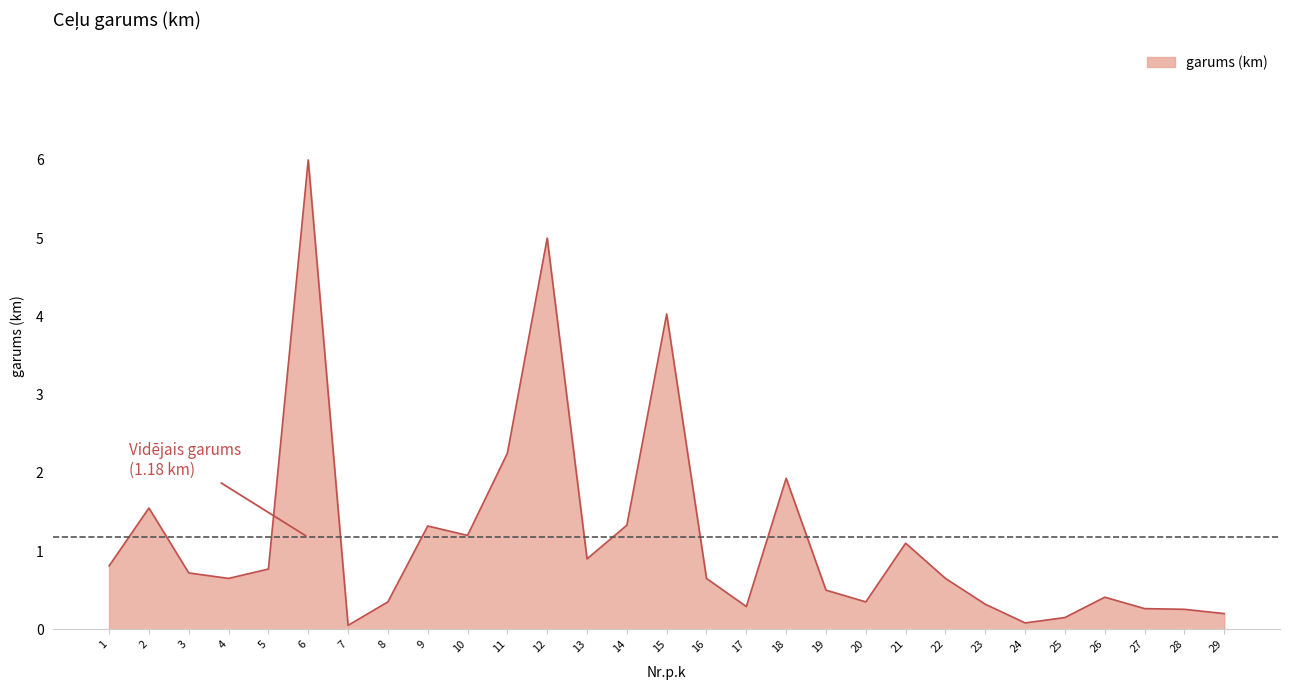

What is the difference between the values at 18 and 28?

1.7